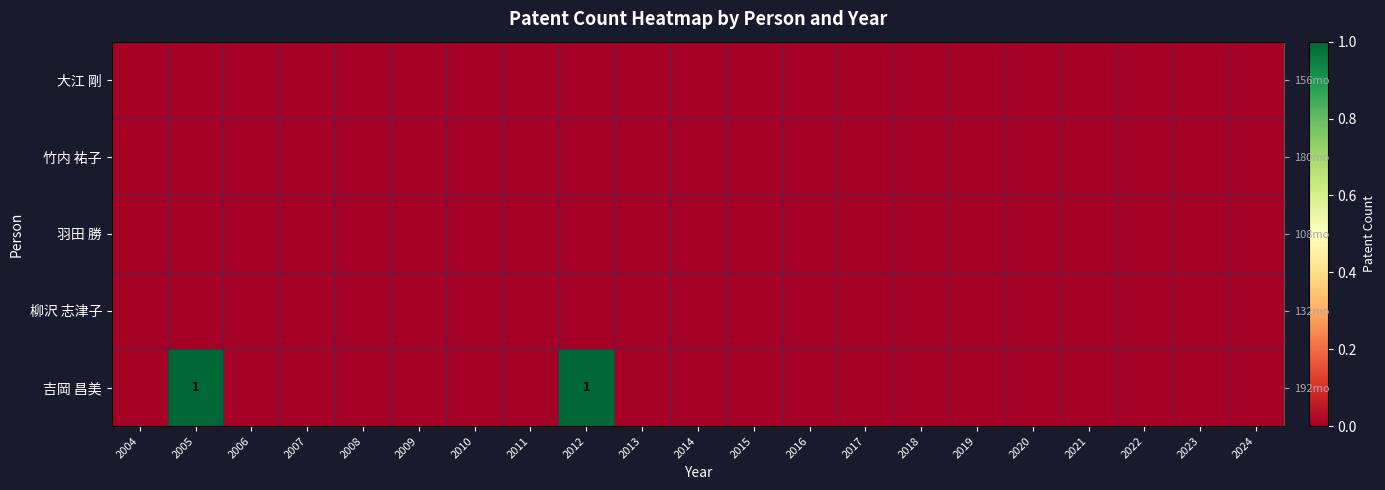

Rank the series by their maximum value, from lowest to highest.

大江 剛, 竹内 祐子, 羽田 勝, 柳沢 志津子, 吉岡 昌美